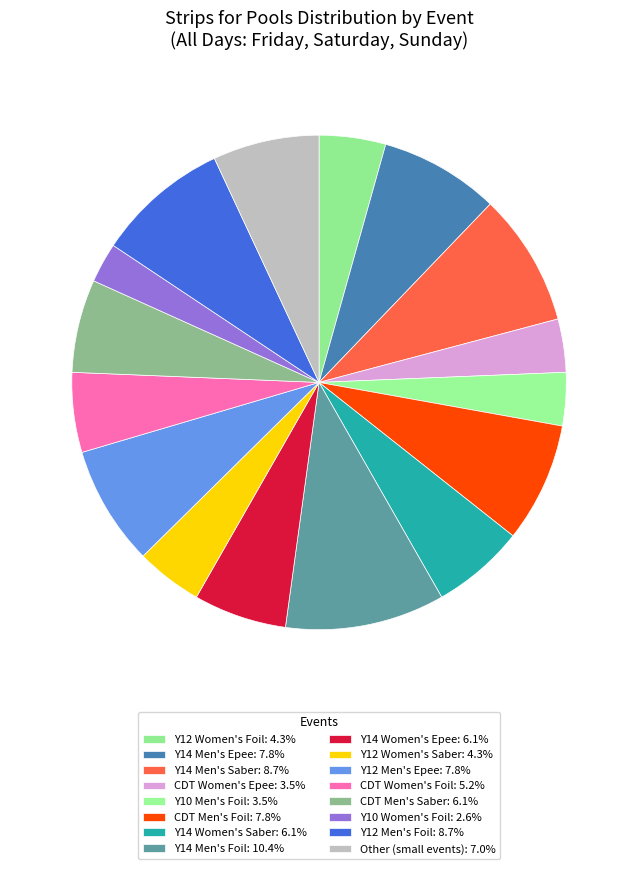

How many segments does this pie chart have?

16